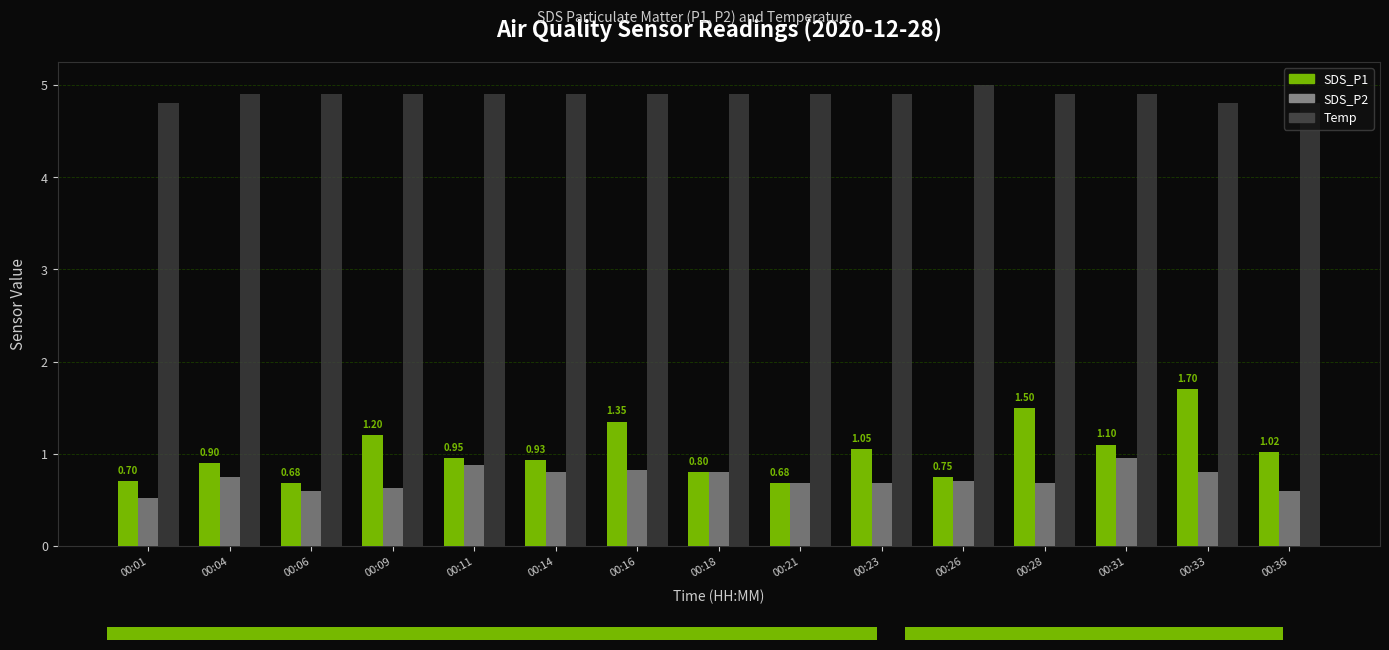

What is the average value of the SDS_P1 series?

1.0